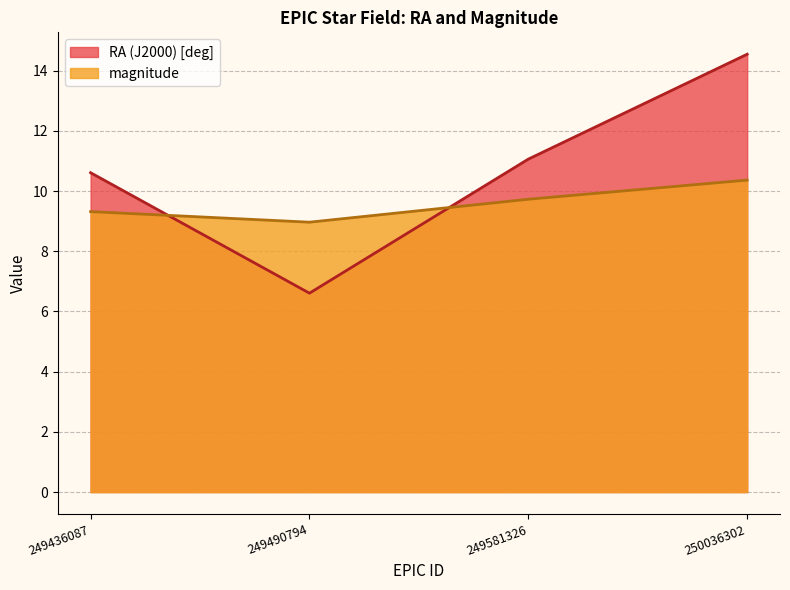

List the labels in order of RA (J2000) [deg] value, smallest first.

249490794, 249436087, 249581326, 250036302